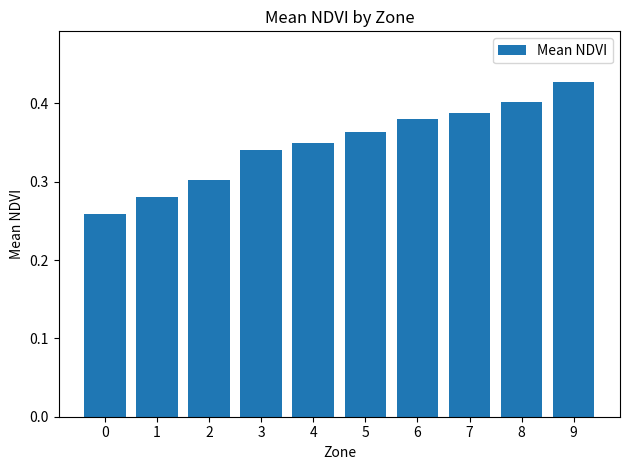

What is the sum of the values at 8 and 6?

0.8